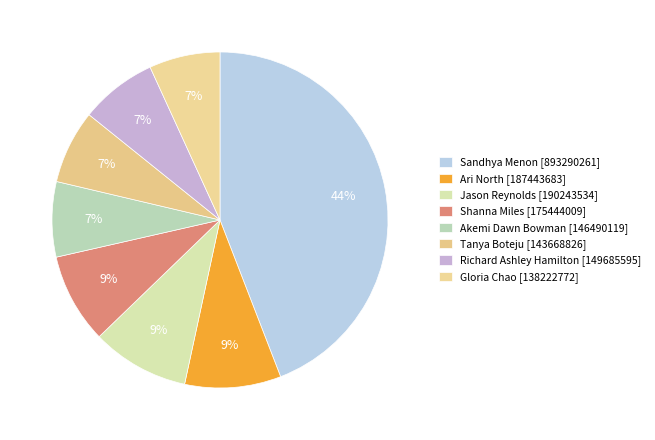

Count the number of slices in the pie.

8